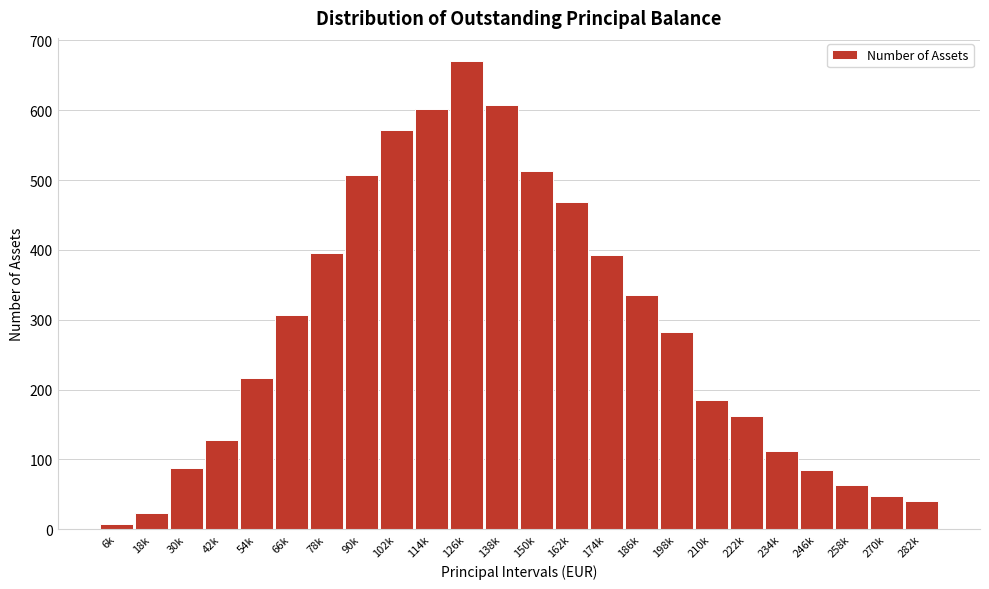

What value does the data have at 150k?

513